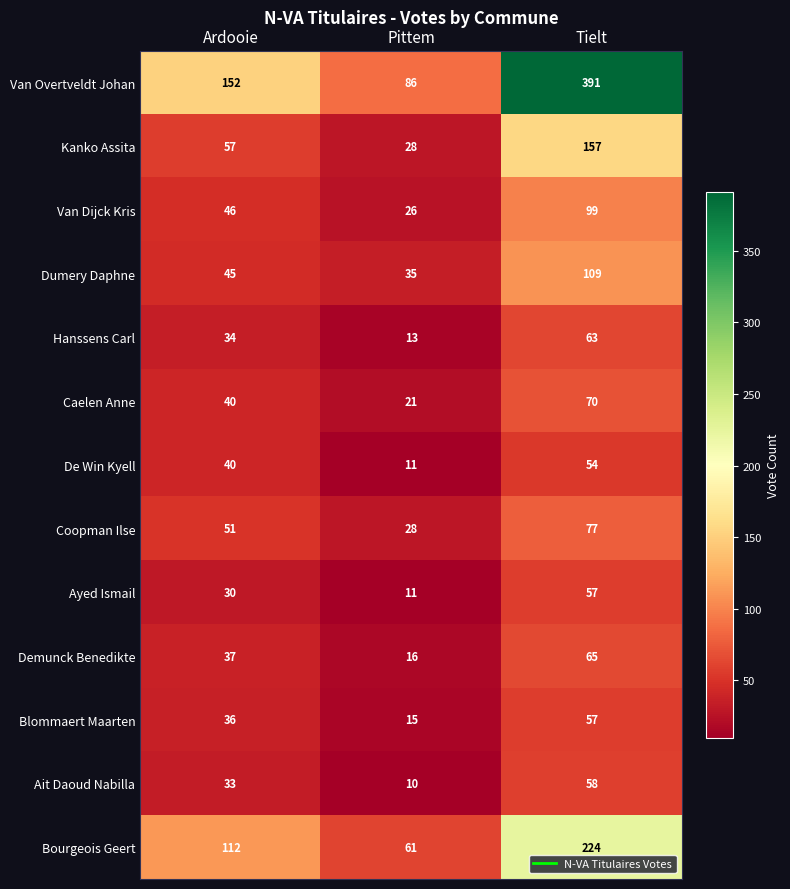

What is the sum of all Van Overtveldt Johan values?

629